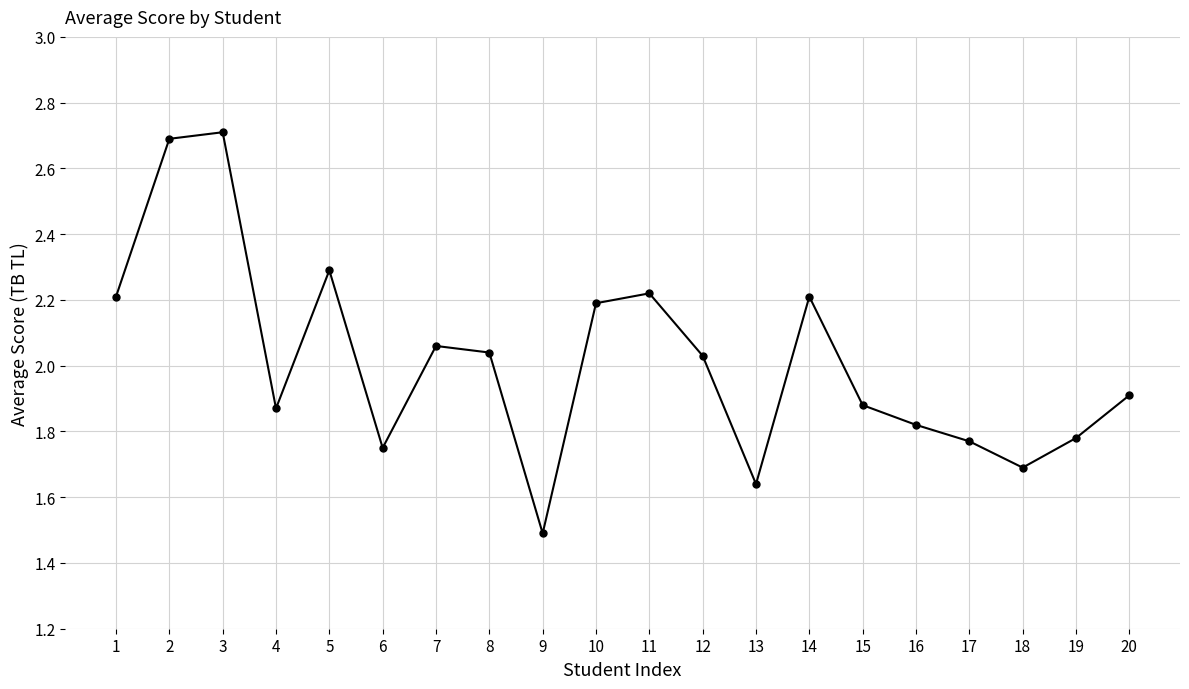

True or false: the data shows 0.5 at 4.

False